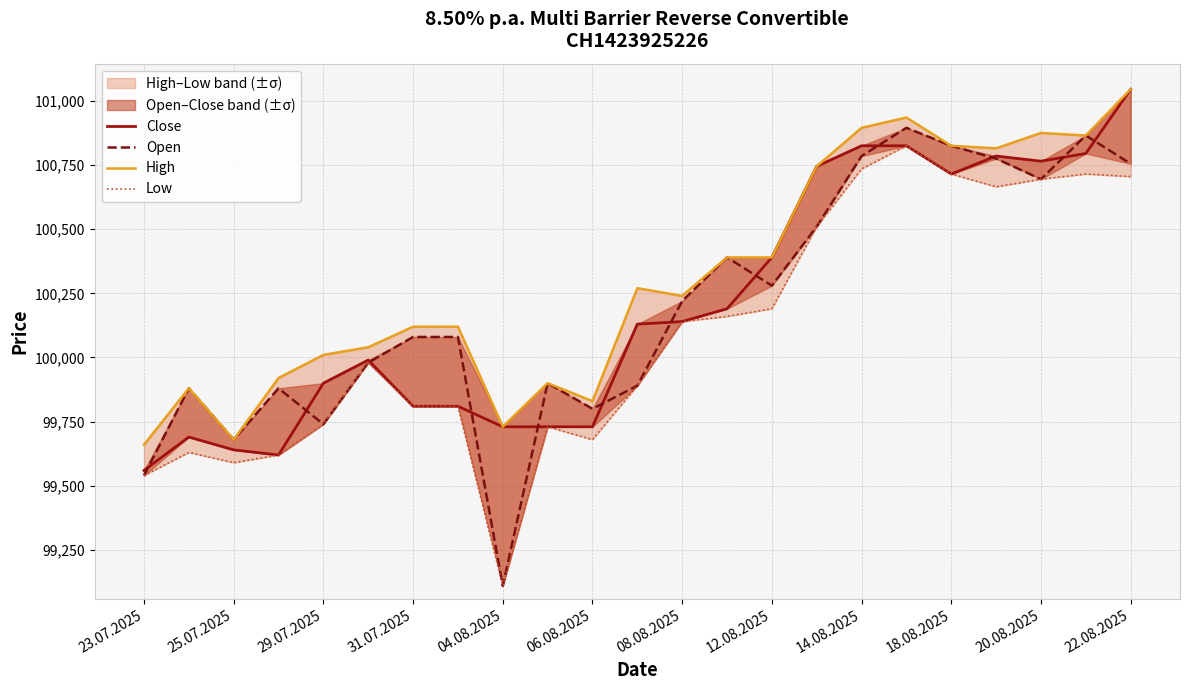

What is the approximate value of Low at 17?

100825